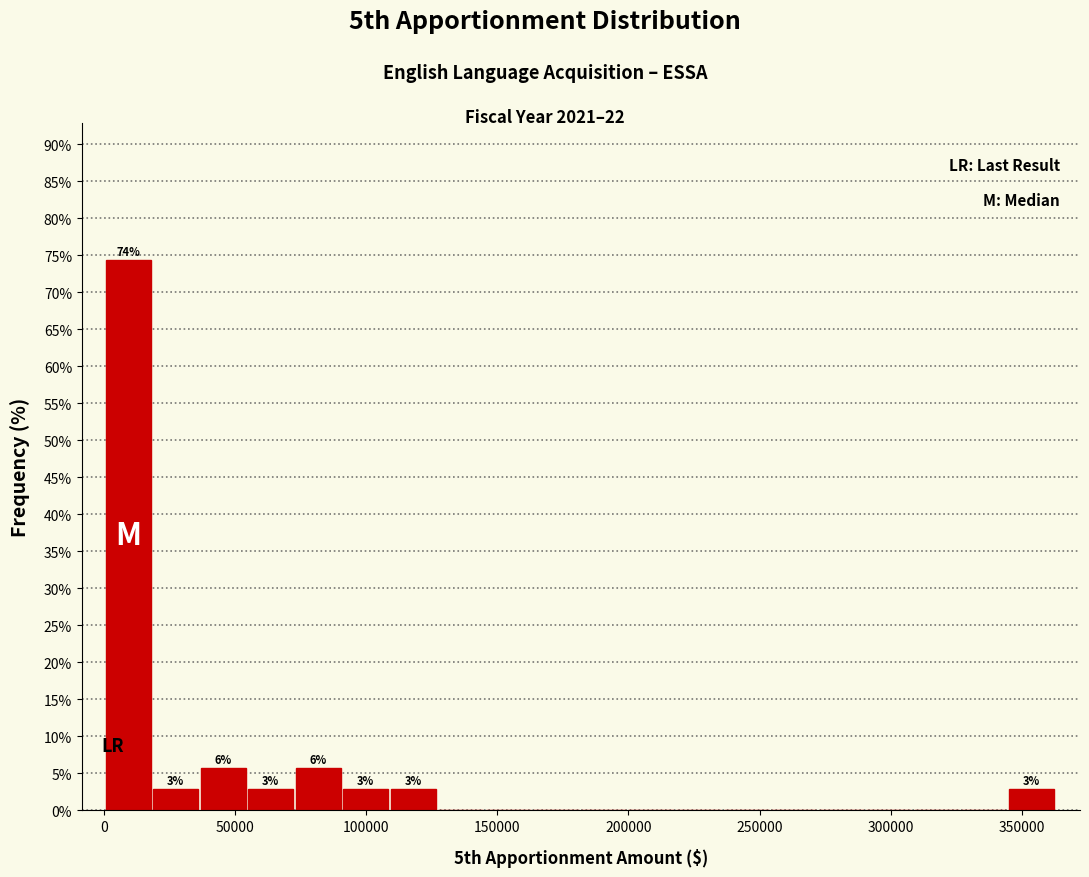

Read against the x-axis, roughly where is the centre of the tallest bar?

10000